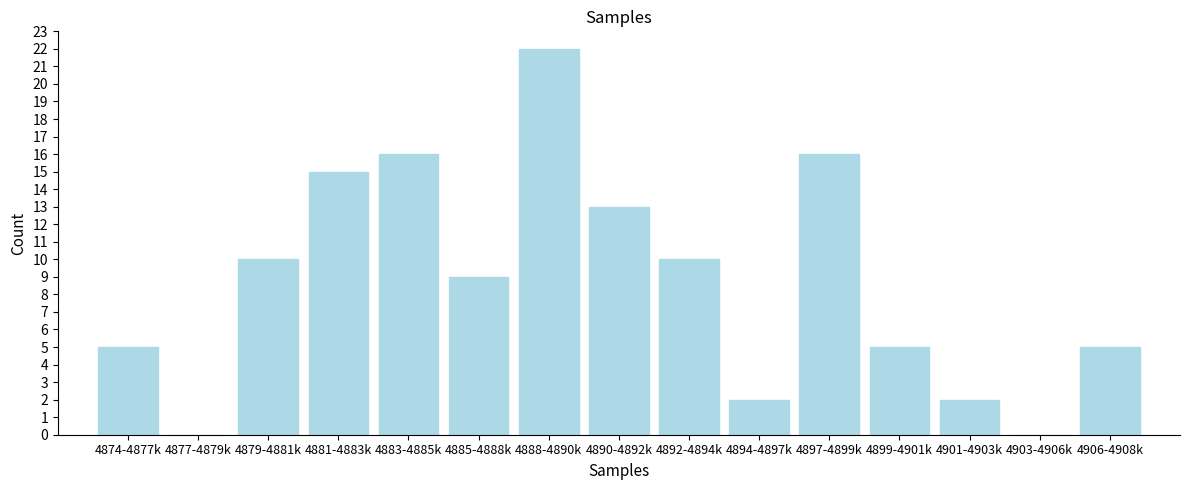

Reading right to left, transcribe all the data shown in this chart.

4906-4908k=5	4903-4906k=0	4901-4903k=2	4899-4901k=5	4897-4899k=16	4894-4897k=2	4892-4894k=10	4890-4892k=13	4888-4890k=22	4885-4888k=9	4883-4885k=16	4881-4883k=15	4879-4881k=10	4877-4879k=0	4874-4877k=5